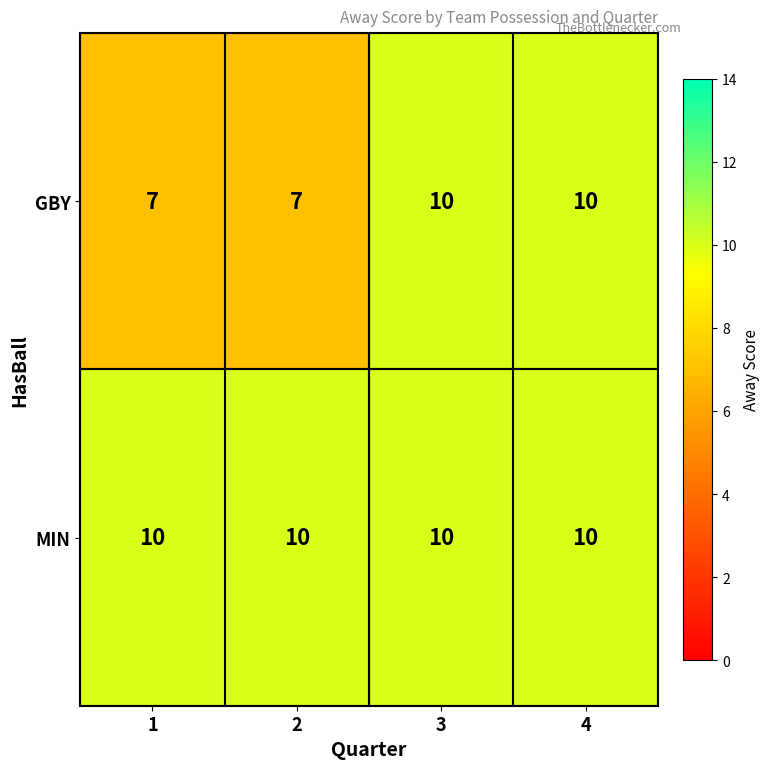

Rank the series at 2 from highest to lowest value.

MIN, GBY